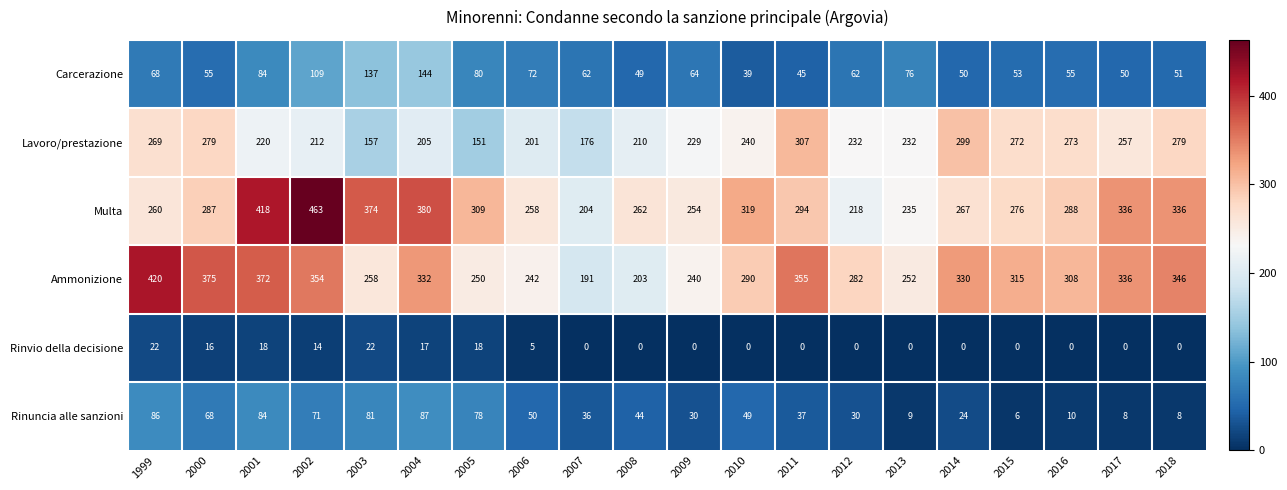

What is the difference between the second highest and second lowest values in the Ammonizione series?

172